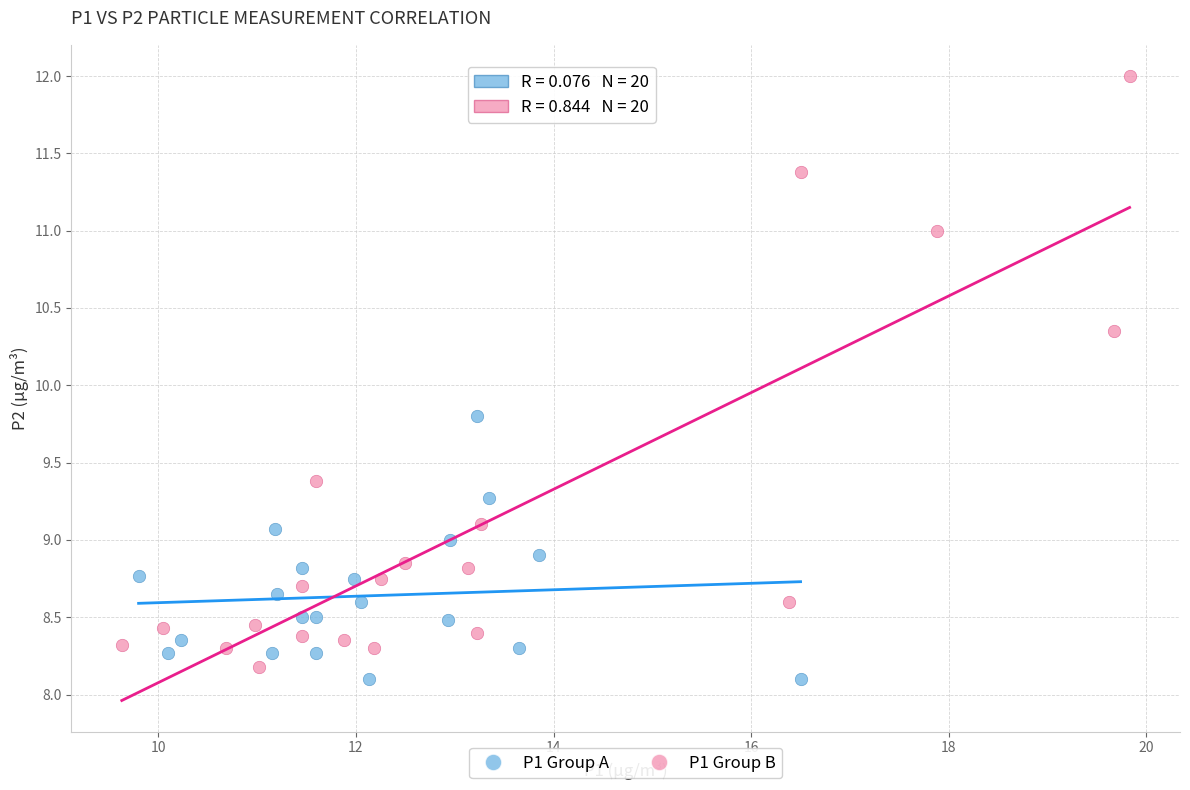

What are all the series names shown in the legend?

P1 Group A, P1 Group B